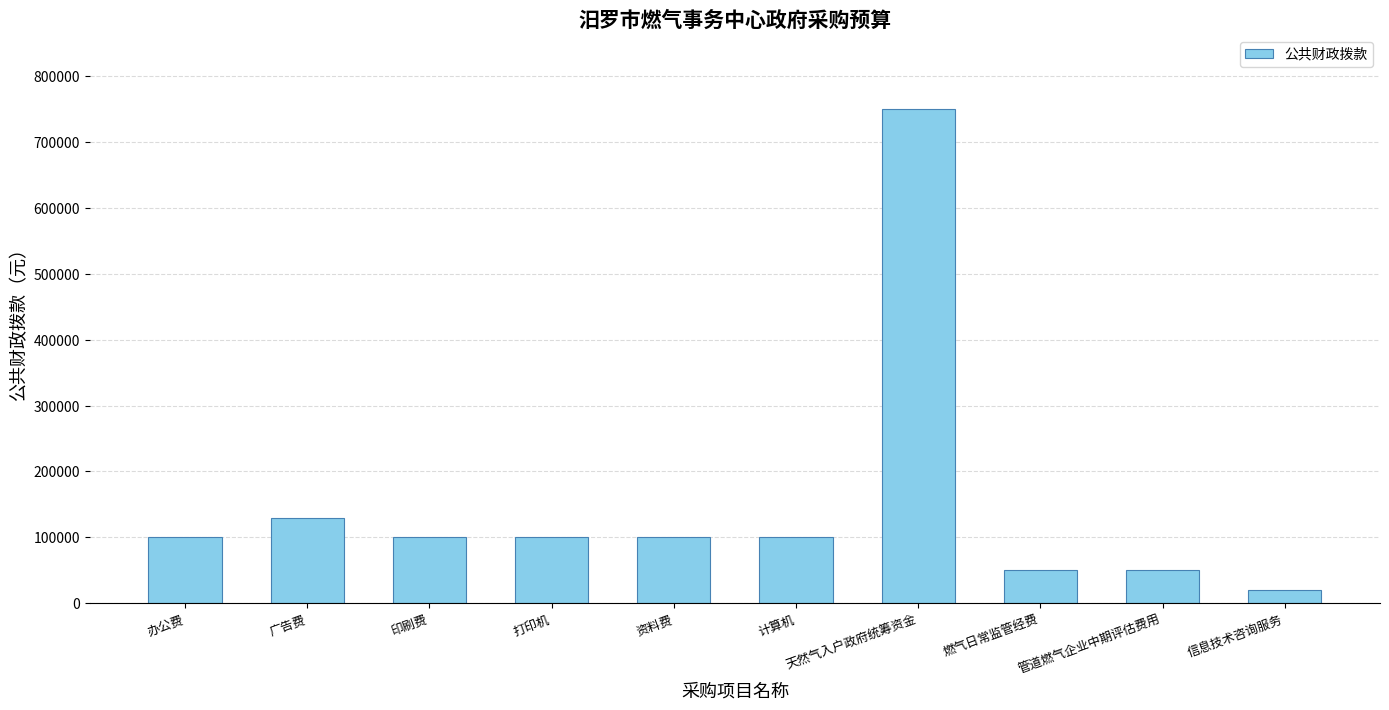

How many series are shown in this chart?

1